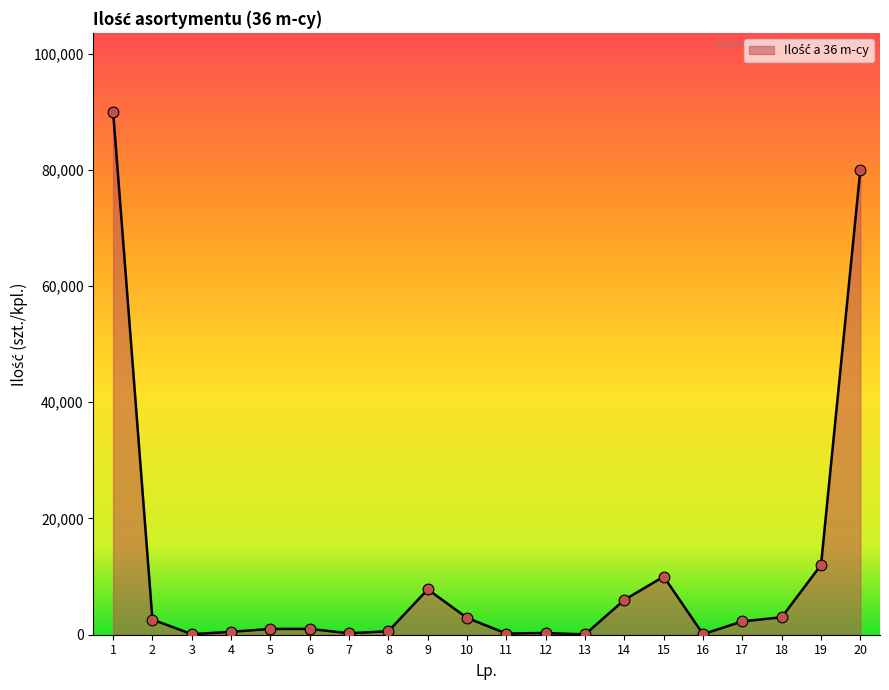

Which has a higher value, 2 or 1?

1